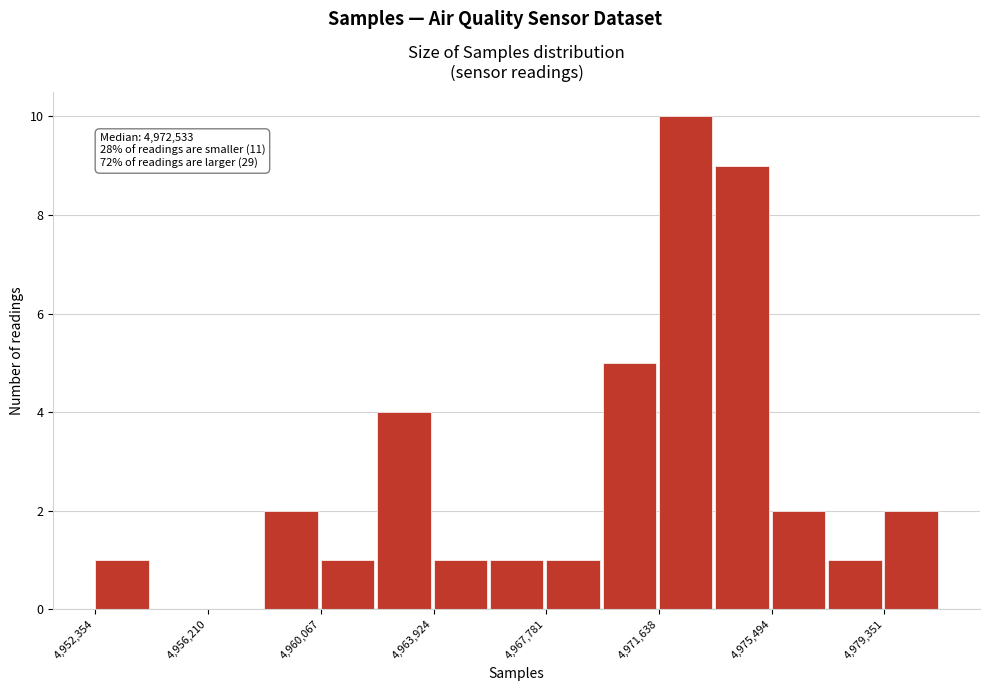

Around what value on the x-axis is the tallest bar? Give the approximate position of its centre, as read against the axis.

4972500